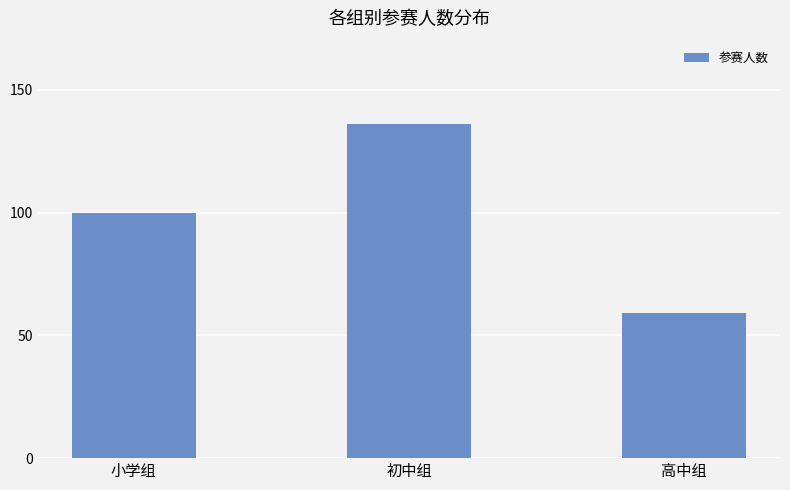

How many values are between 59 and 136?

3